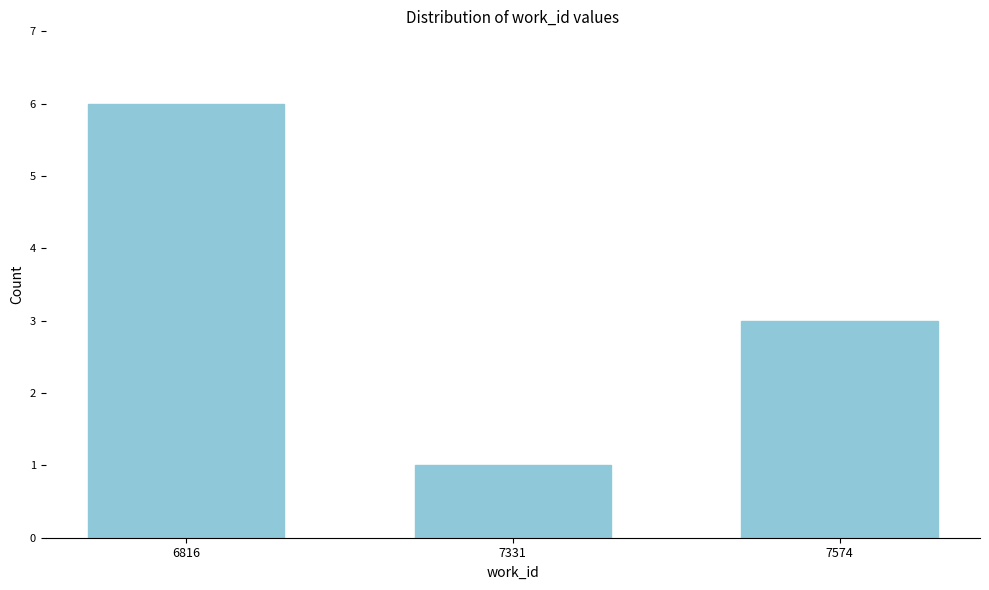

Reading left to right, extract all data points from this chart.

6816=6	7331=1	7574=3